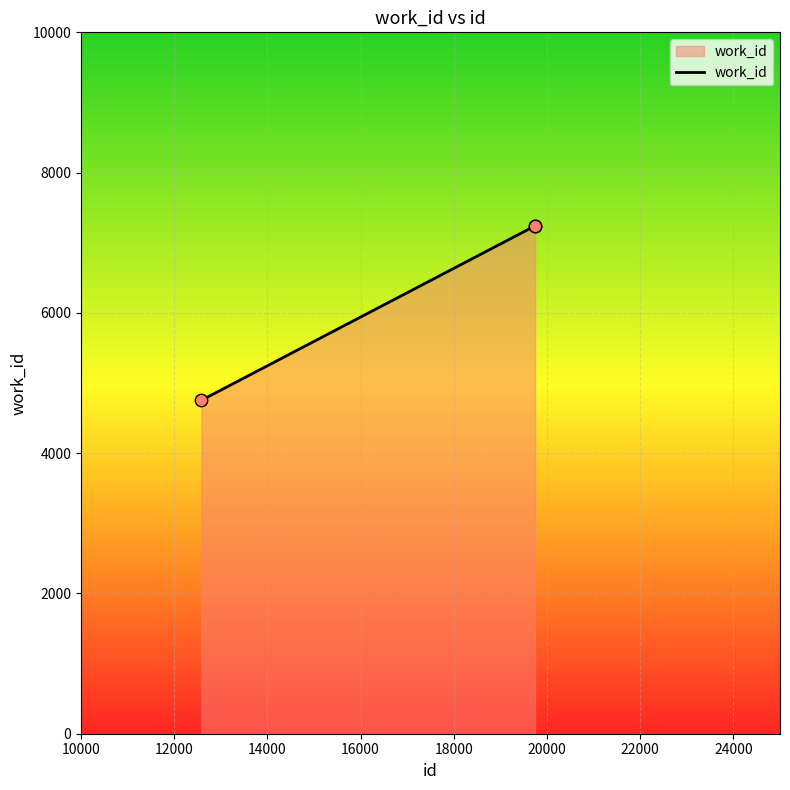

What is the average value?

6412